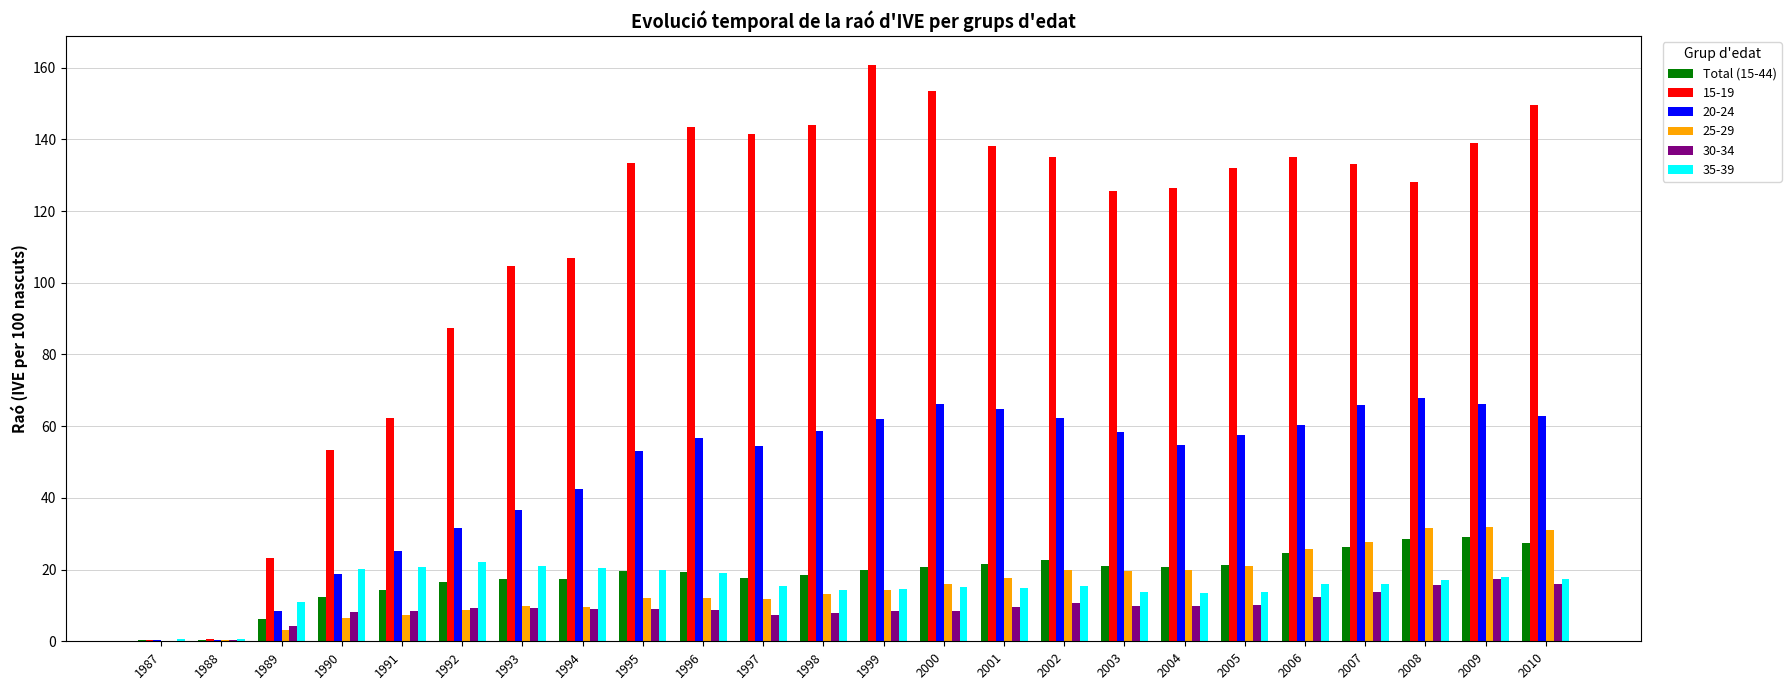

Which series changed the most between 1990 and 2003?

15-19